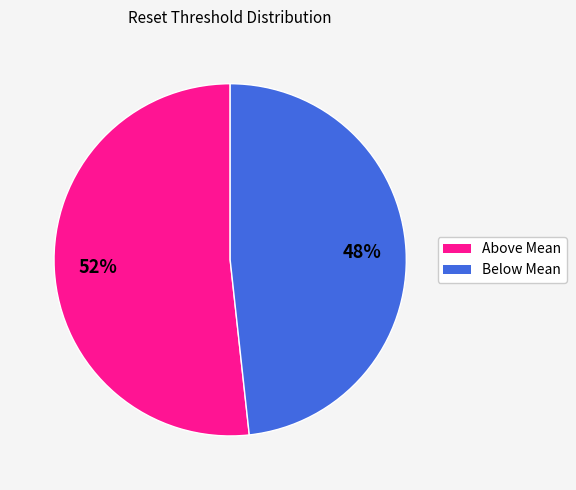

Is there any slice that represents more than half of the pie?

Yes